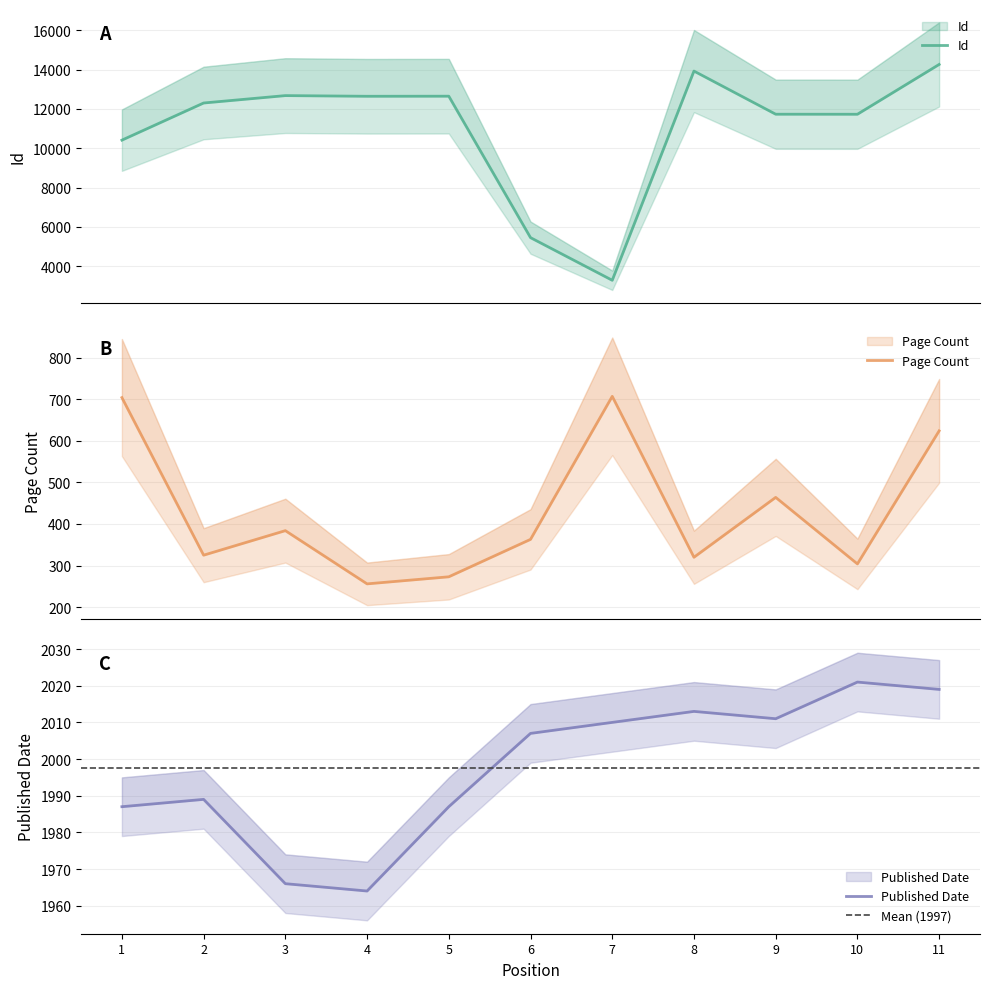

How many interior local peaks does the Page Count series have?

3